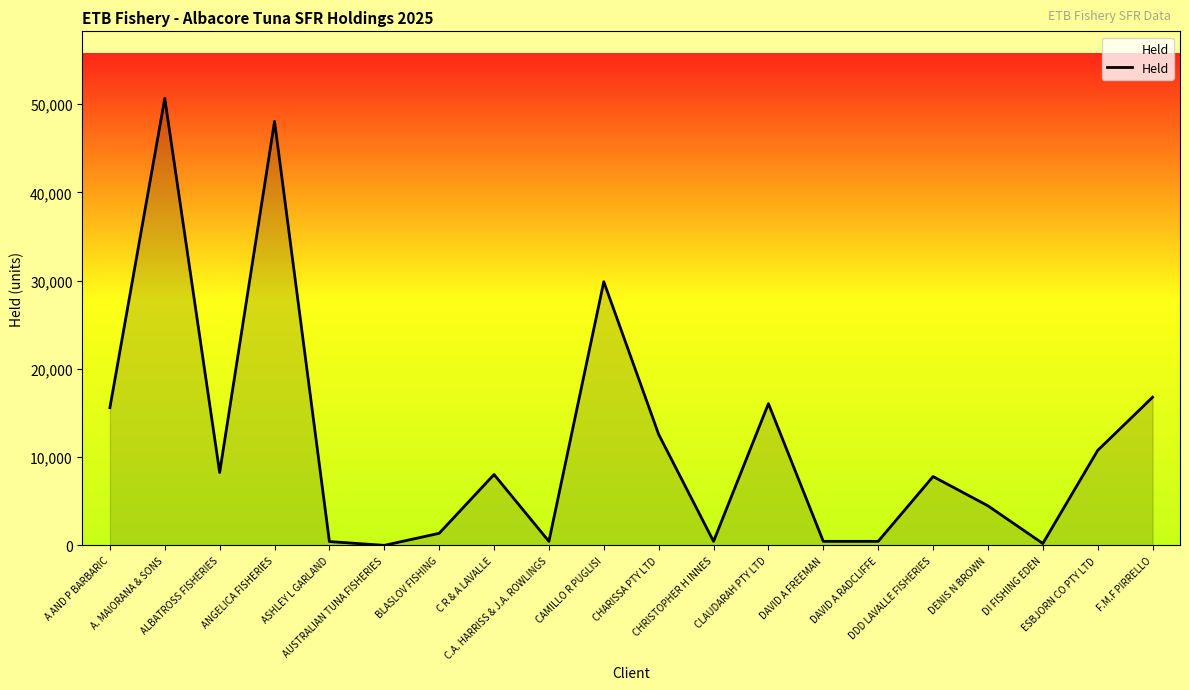

Does the chart have visible grid lines?

No